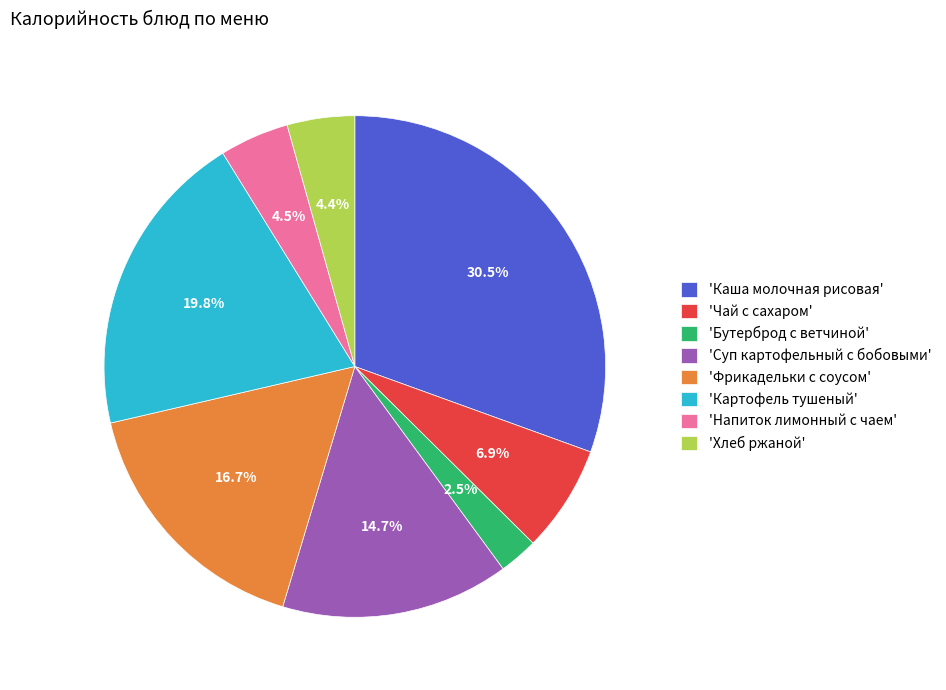

Combined, do 'Суп картофельный с бобовыми' and 'Хлеб ржаной' account for over 50%?

No